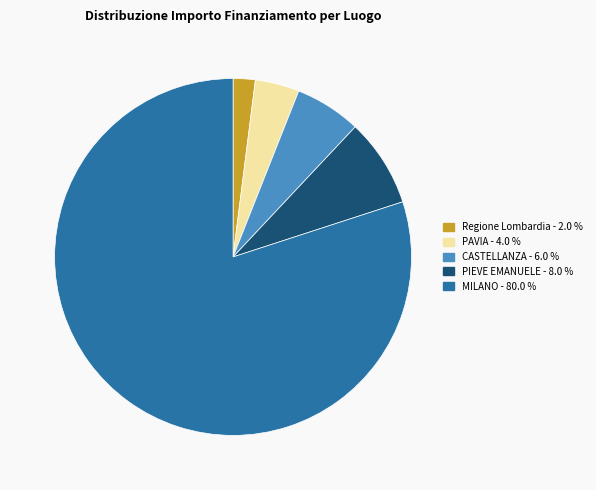

Is there a majority slice in this chart?

Yes